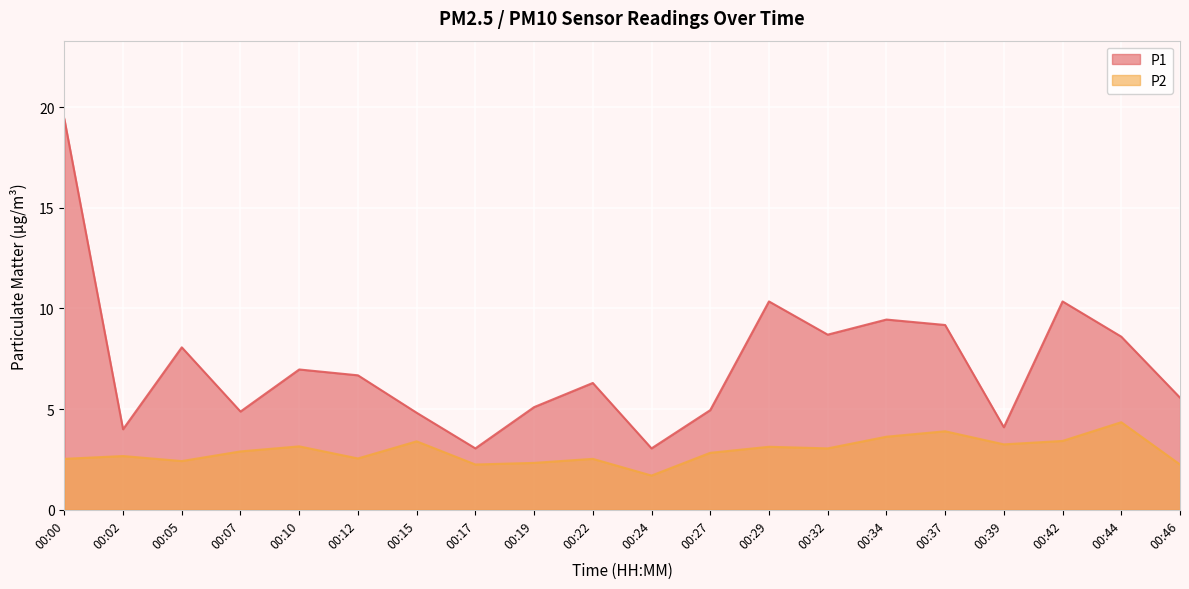

Is the value of P2 at 00:00 greater than the value of P1 at 00:37?

No